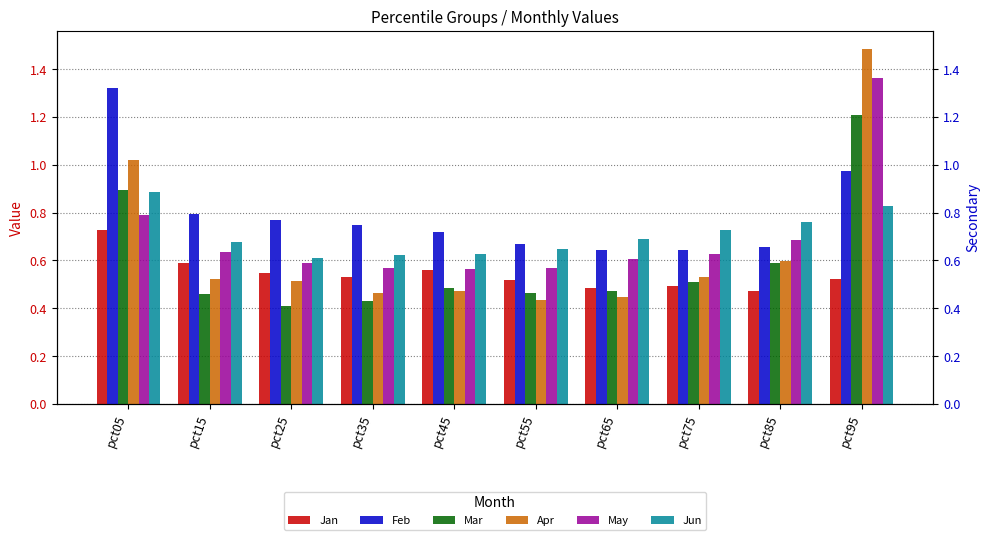

What is the value of the Jan bar at the 6th from the left?

0.5